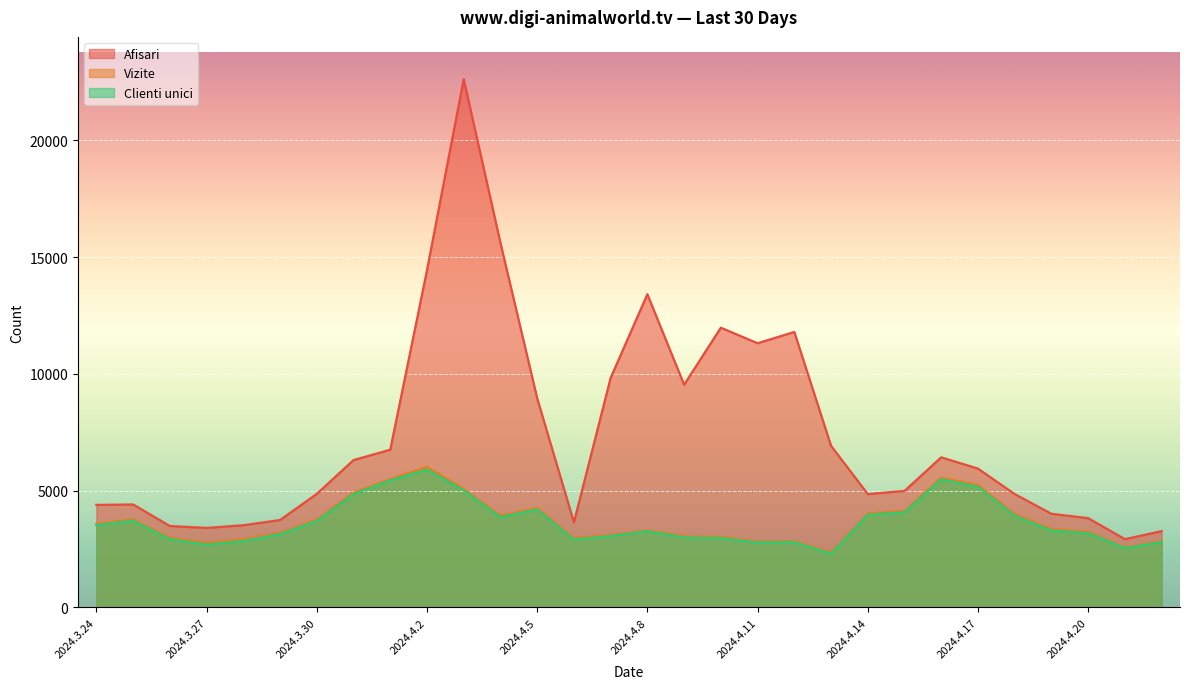

What is the sum of the Vizite values at 2024.4.8 and 2024.3.29?

6491